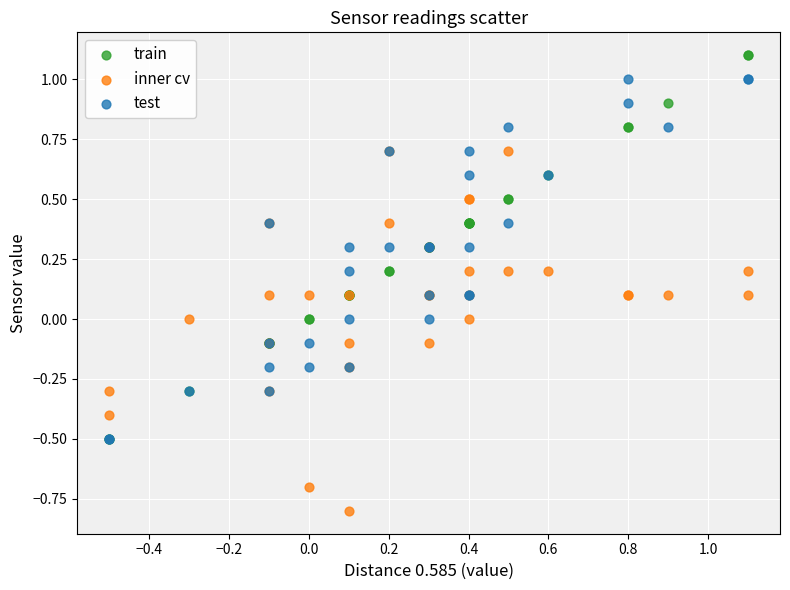

What are all the series names shown in the legend?

train, inner cv, test